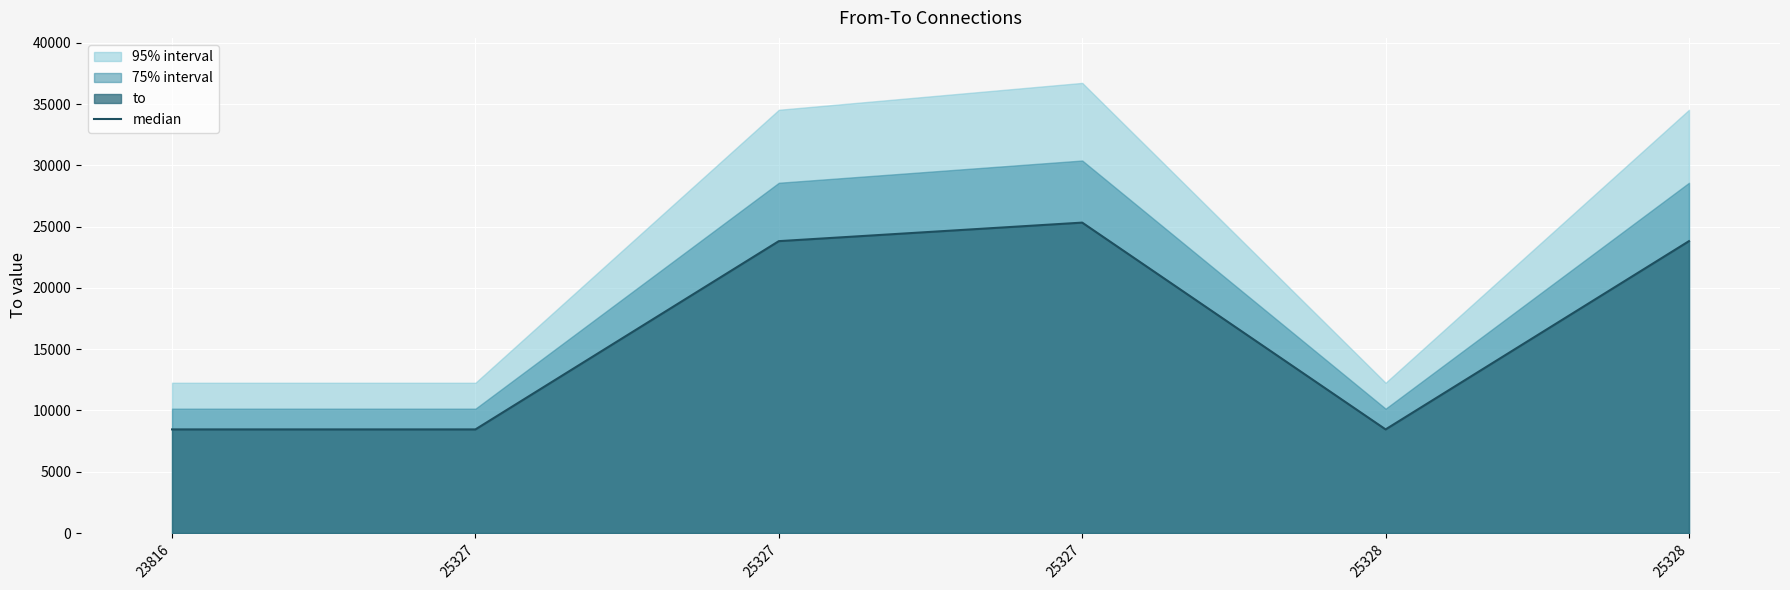

What is the average value?

16388